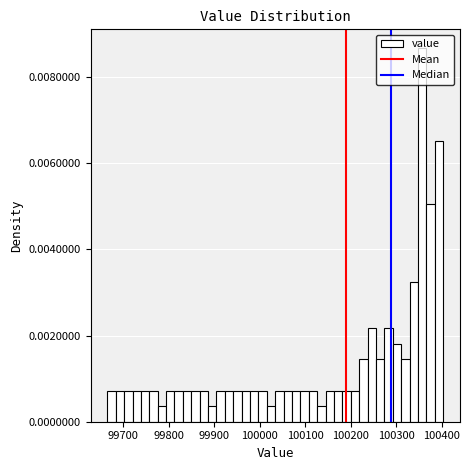

Around what value on the x-axis is the tallest bar? Give the approximate position of its centre, as read against the axis.

100360